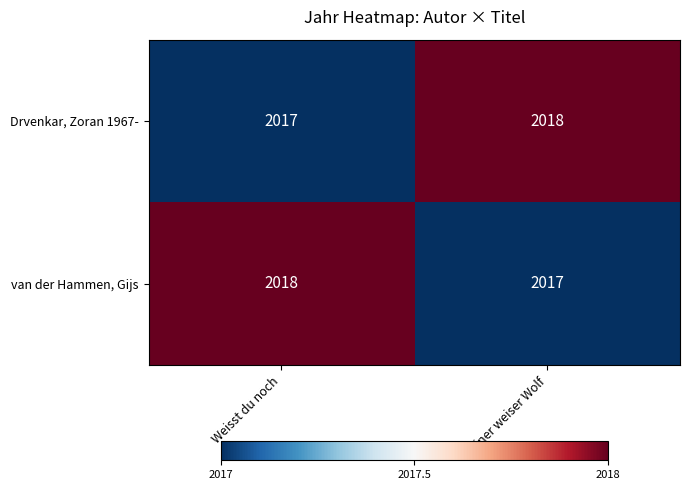

Reading right to left, what are all the values shown in this chart?

Drvenkar, Zoran 1967-: Kleiner weiser Wolf=2018	Weisst du noch=2017
van der Hammen, Gijs: Kleiner weiser Wolf=2017	Weisst du noch=2018